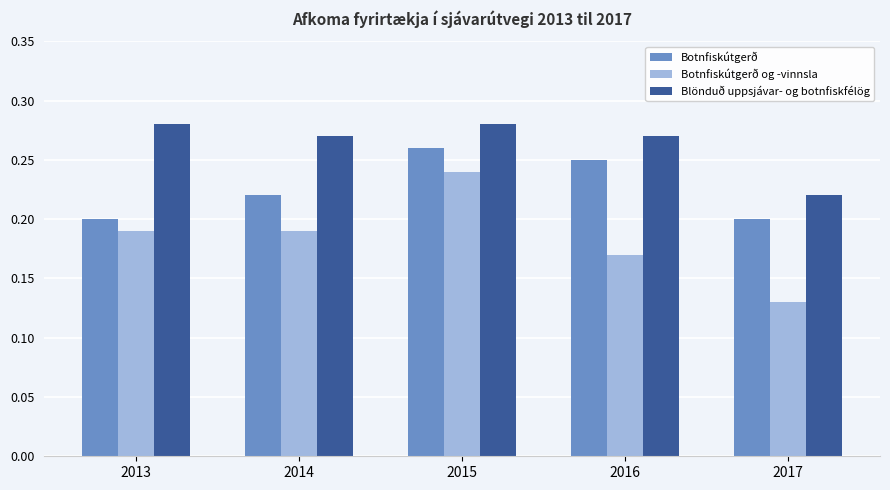

What is the sum of all Blönduð uppsjávar- og botnfiskfélög values?

1.3